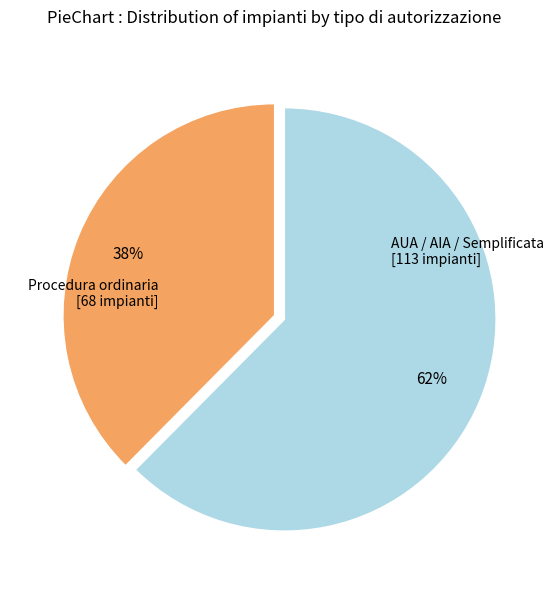

To the nearest percent, what is the average slice percentage?

50%